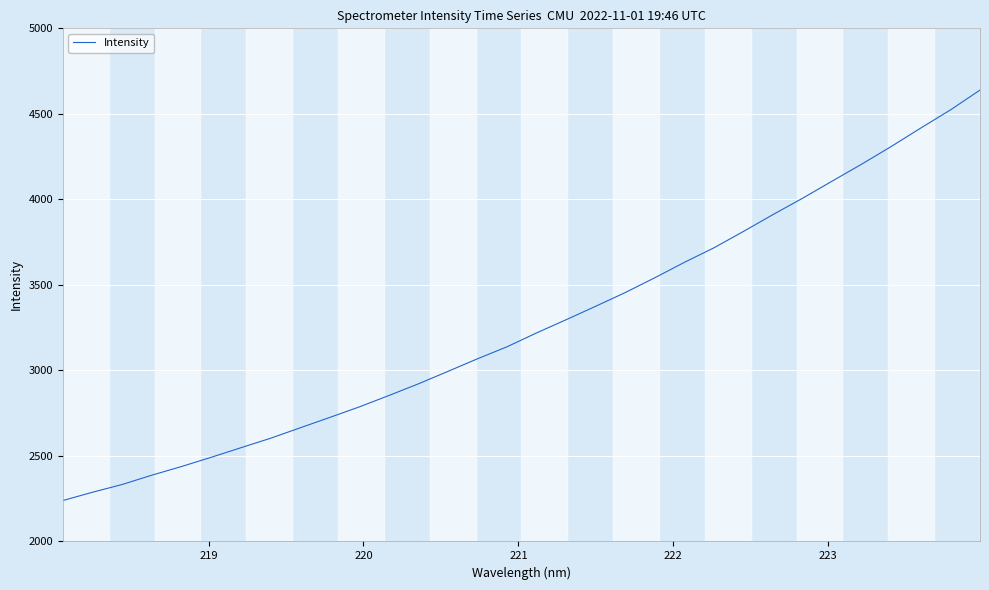

What is the difference between the maximum and minimum values?

2399.6